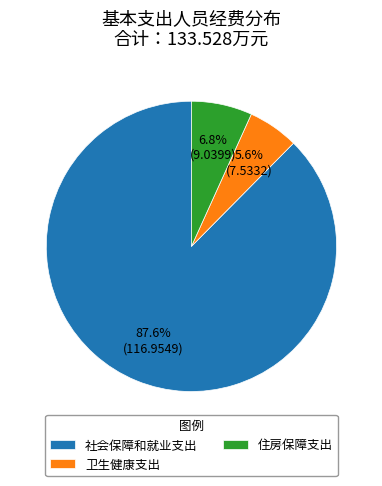

To the nearest percent, what is the difference between the largest and smallest slice percentages?

82%